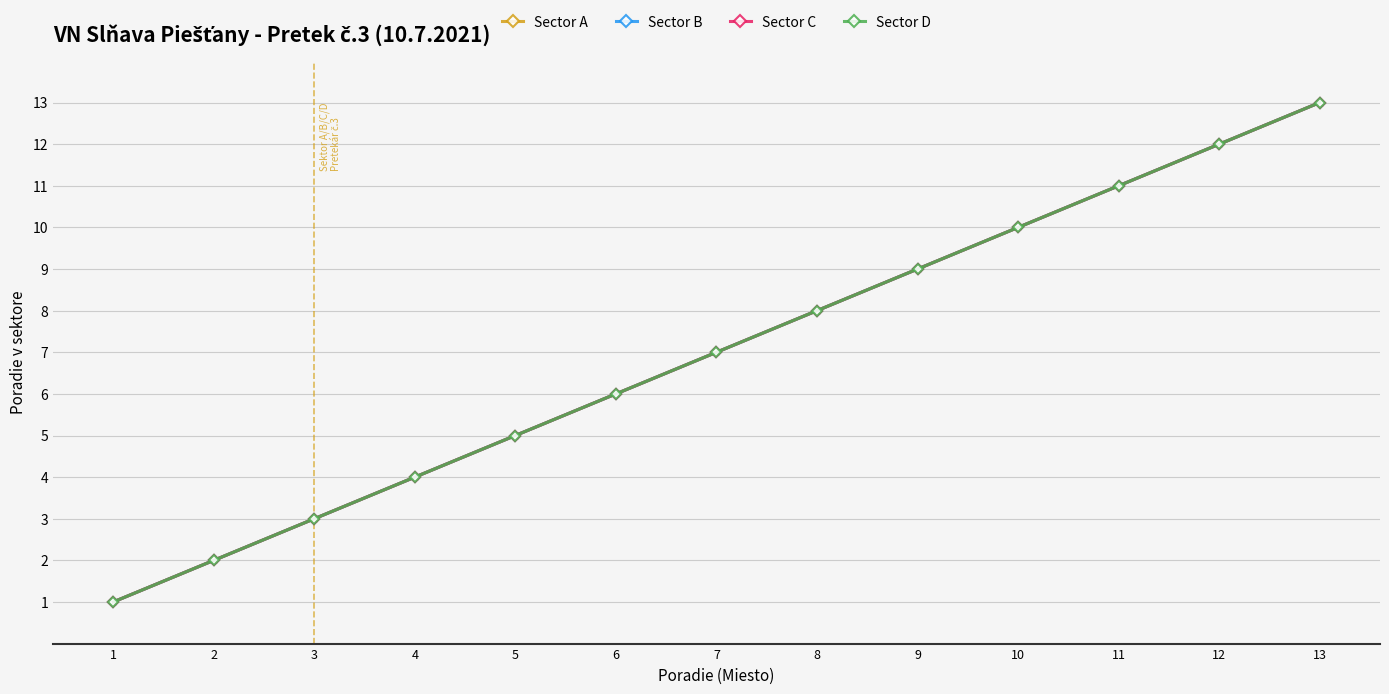

Which series has the largest total across all categories?

Sector A